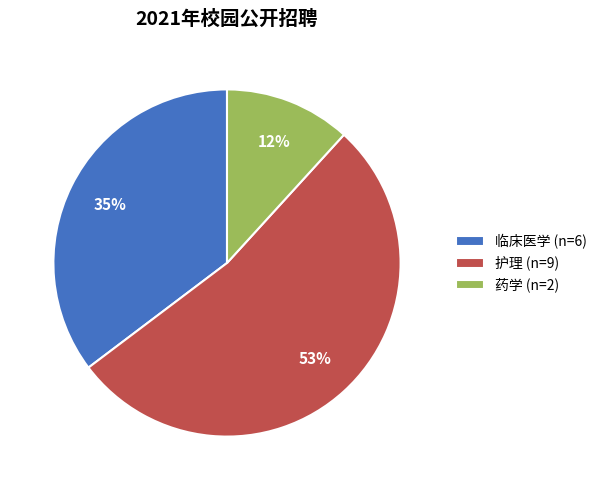

What percentage is the 临床医学 slice, to the nearest percent?

35%